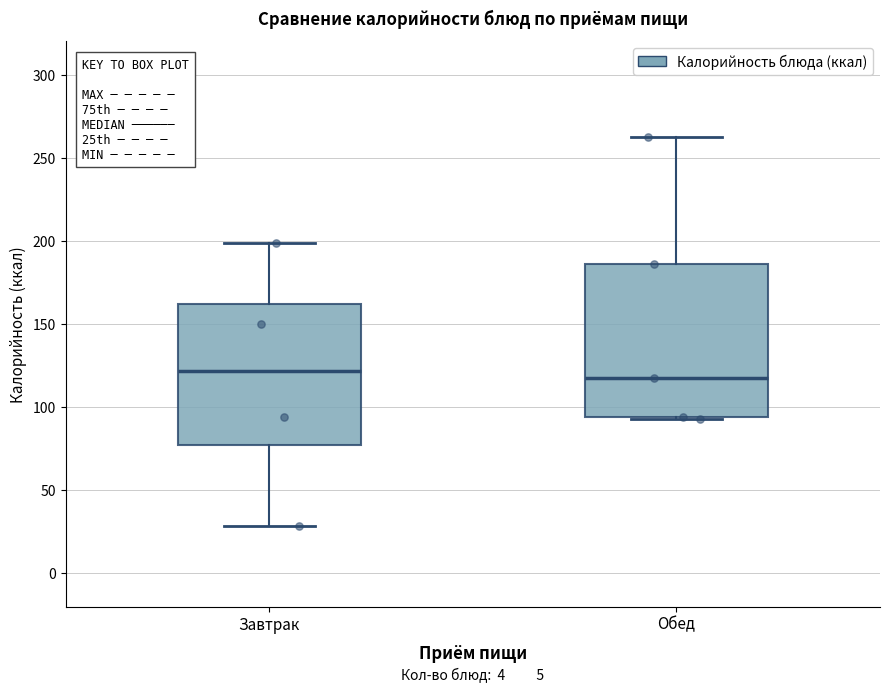

Which box is the tallest, from its lower edge to its upper edge?

Обед